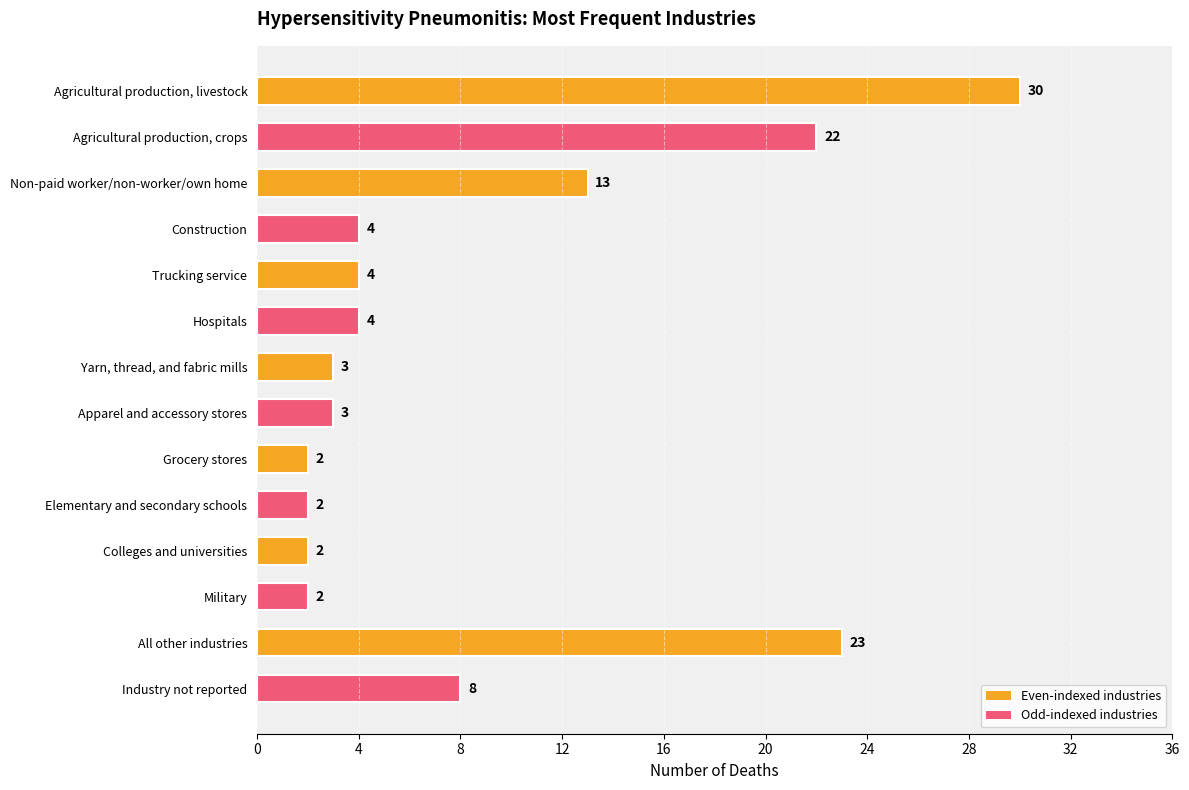

What is the smallest value displayed?

2